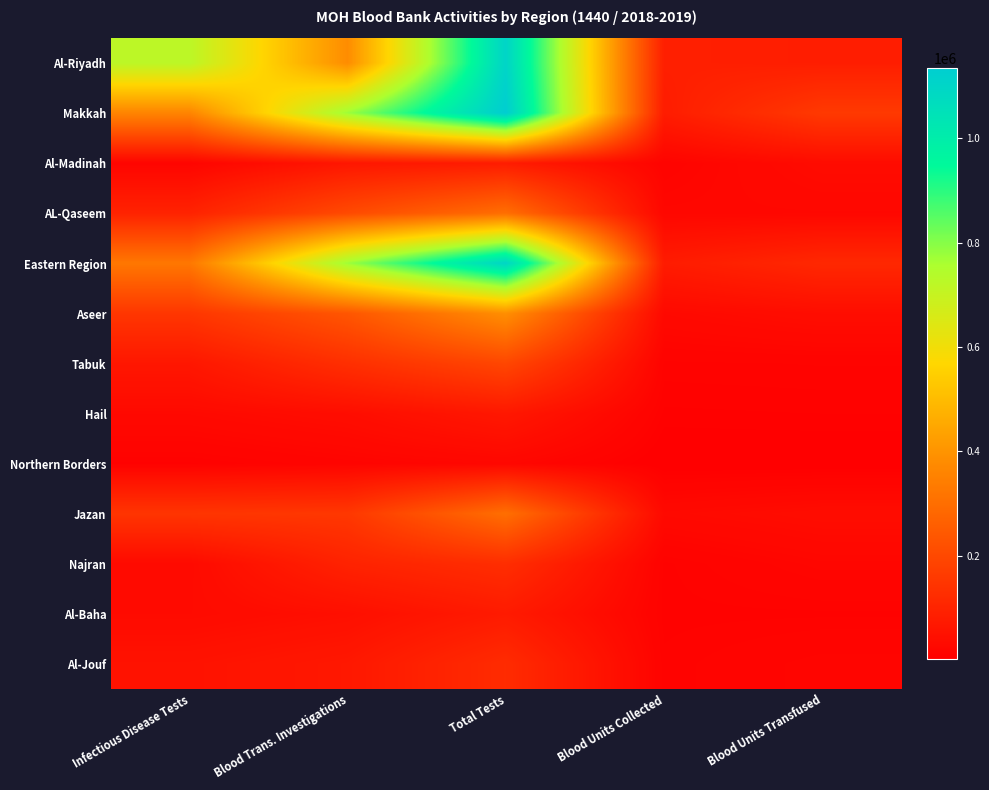

What is the total value across all series at Total Tests?

5017427